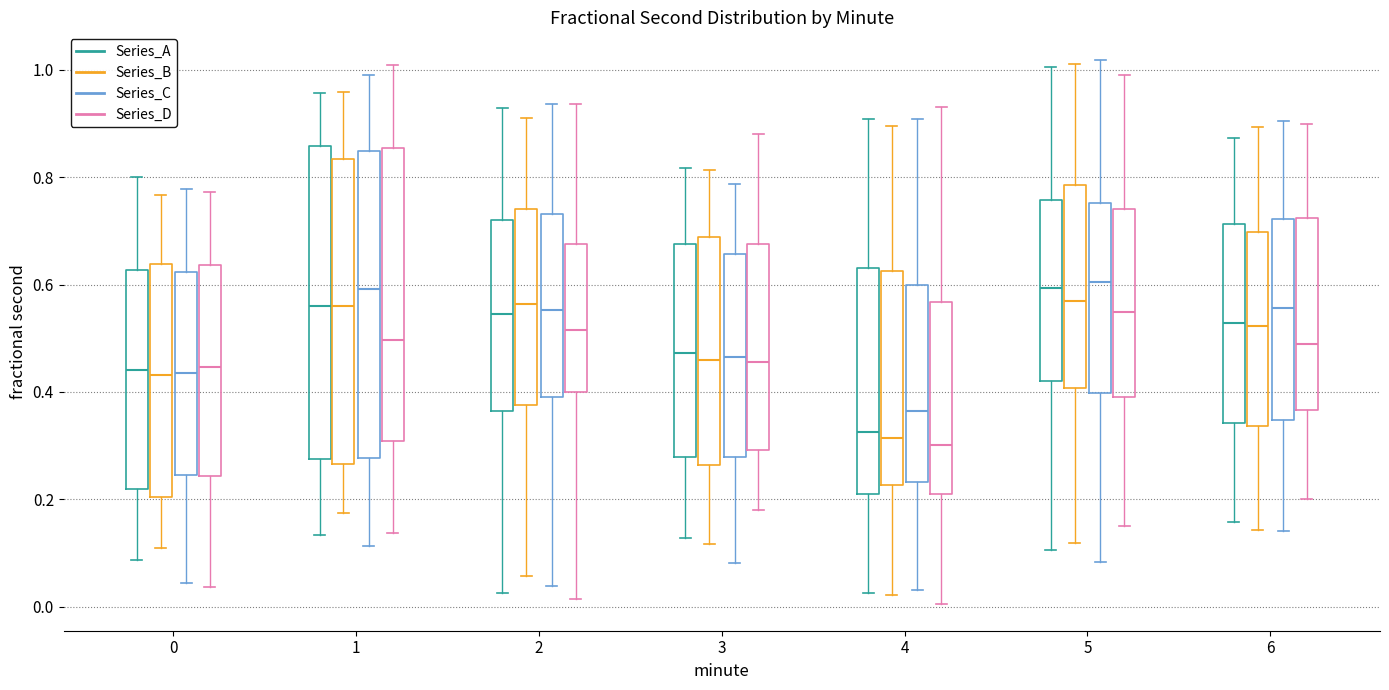

Reading left to right, transcribe this box plot: for each box, give where its median line is, the range the box spans, and where its two whiskers end, as read against the y-axis. The values are not printed on the chart, so give them approximately, as read against the axis.

0 (Series_A): median 0.44, box 0.22 to 0.62, whiskers 0.08 to 0.80
0 (Series_B): median 0.44, box 0.20 to 0.64, whiskers 0.10 to 0.76
0 (Series_C): median 0.44, box 0.24 to 0.62, whiskers 0.04 to 0.78
0 (Series_D): median 0.44, box 0.24 to 0.64, whiskers 0.04 to 0.78
1 (Series_A): median 0.56, box 0.28 to 0.86, whiskers 0.14 to 0.96
1 (Series_B): median 0.56, box 0.26 to 0.84, whiskers 0.18 to 0.96
1 (Series_C): median 0.60, box 0.28 to 0.84, whiskers 0.12 to 1.00
1 (Series_D): median 0.50, box 0.30 to 0.86, whiskers 0.14 to 1.00
2 (Series_A): median 0.54, box 0.36 to 0.72, whiskers 0.02 to 0.92
2 (Series_B): median 0.56, box 0.38 to 0.74, whiskers 0.06 to 0.90
2 (Series_C): median 0.56, box 0.40 to 0.74, whiskers 0.04 to 0.94
2 (Series_D): median 0.52, box 0.40 to 0.68, whiskers 0.02 to 0.94
3 (Series_A): median 0.48, box 0.28 to 0.68, whiskers 0.12 to 0.82
3 (Series_B): median 0.46, box 0.26 to 0.68, whiskers 0.12 to 0.82
3 (Series_C): median 0.46, box 0.28 to 0.66, whiskers 0.08 to 0.78
3 (Series_D): median 0.46, box 0.30 to 0.68, whiskers 0.18 to 0.88
4 (Series_A): median 0.32, box 0.20 to 0.64, whiskers 0.02 to 0.90
4 (Series_B): median 0.32, box 0.22 to 0.62, whiskers 0.02 to 0.90
4 (Series_C): median 0.36, box 0.24 to 0.60, whiskers 0.04 to 0.90
4 (Series_D): median 0.30, box 0.20 to 0.56, whiskers 0.00 to 0.94
5 (Series_A): median 0.60, box 0.42 to 0.76, whiskers 0.10 to 1.00
5 (Series_B): median 0.58, box 0.40 to 0.78, whiskers 0.12 to 1.00
5 (Series_C): median 0.60, box 0.40 to 0.76, whiskers 0.08 to 1.02
5 (Series_D): median 0.54, box 0.38 to 0.74, whiskers 0.16 to 0.98
6 (Series_A): median 0.52, box 0.34 to 0.72, whiskers 0.16 to 0.88
6 (Series_B): median 0.52, box 0.34 to 0.70, whiskers 0.14 to 0.90
6 (Series_C): median 0.56, box 0.34 to 0.72, whiskers 0.14 to 0.90
6 (Series_D): median 0.48, box 0.36 to 0.72, whiskers 0.20 to 0.90